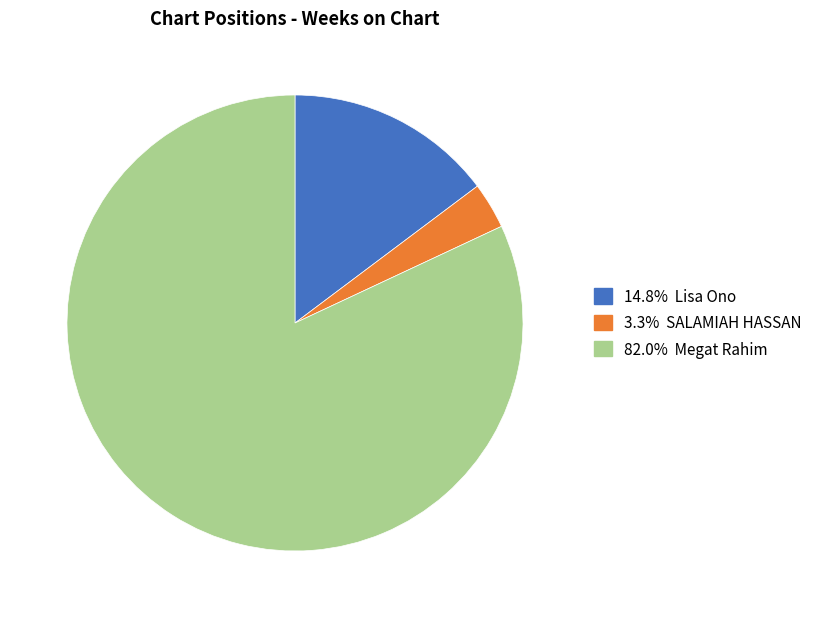

How many slices are in this pie chart?

3